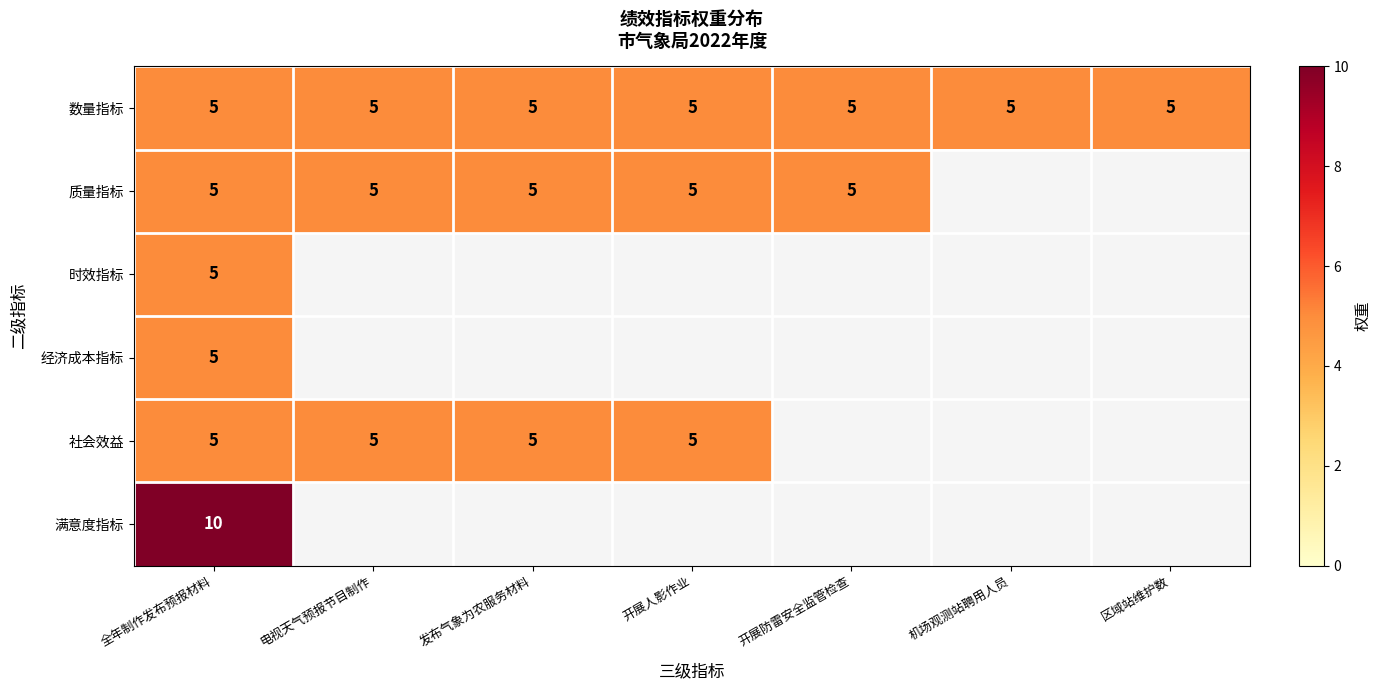

Is the value of 数量指标 at 机场观测站聘用人员 greater than the value of 满意度指标 at 全年制作发布预报材料?

No